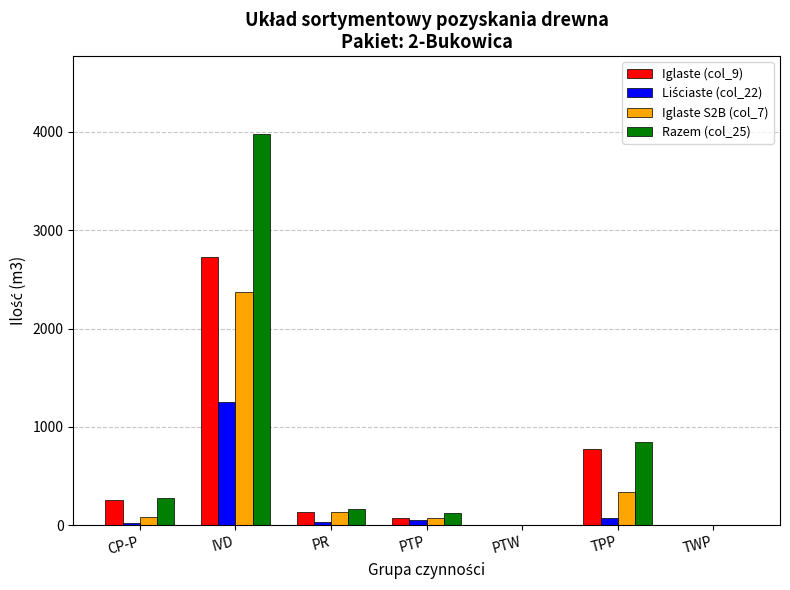

True or false: Iglaste S2B (col_7) has a value of 0 at PTW.

True